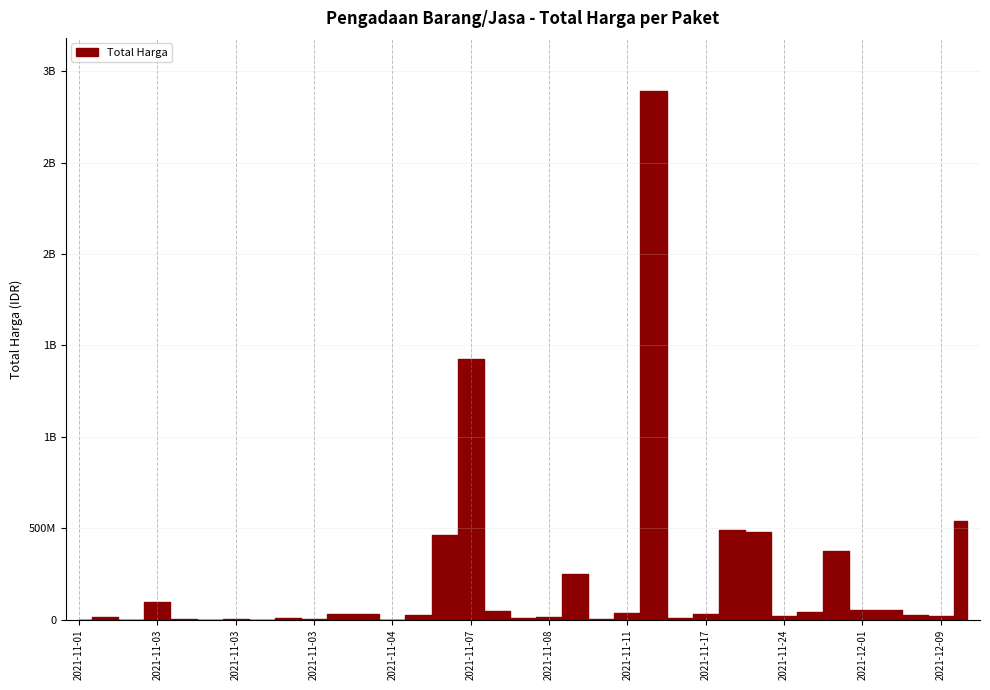

True or false: the data shows 55446 at 2021-11-03.

False